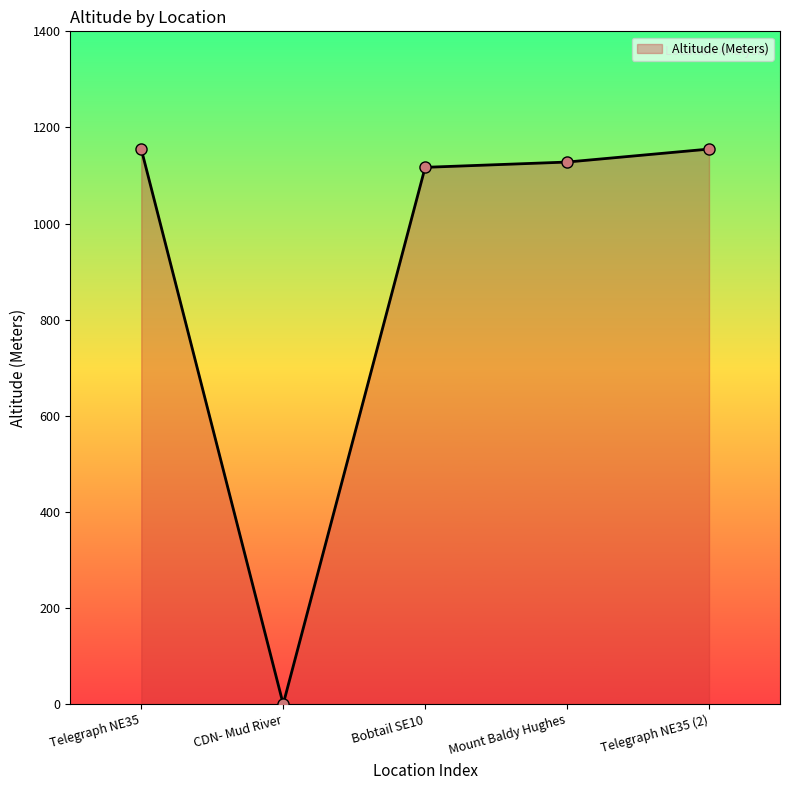

The chart shows a value of 1155 at Telegraph NE35. True or false?

True